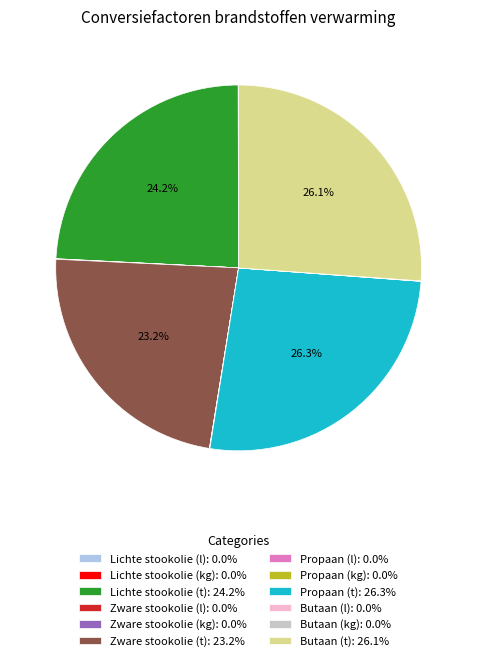

Does any single category account for the majority?

No